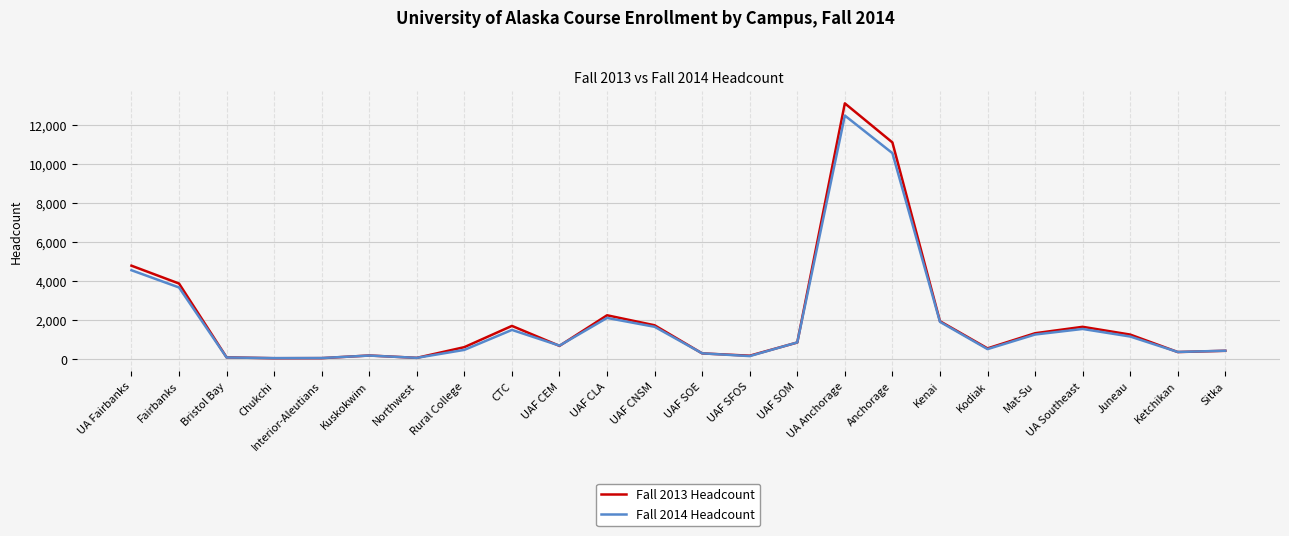

Rank the series by their maximum value, from lowest to highest.

Fall 2014 Headcount, Fall 2013 Headcount